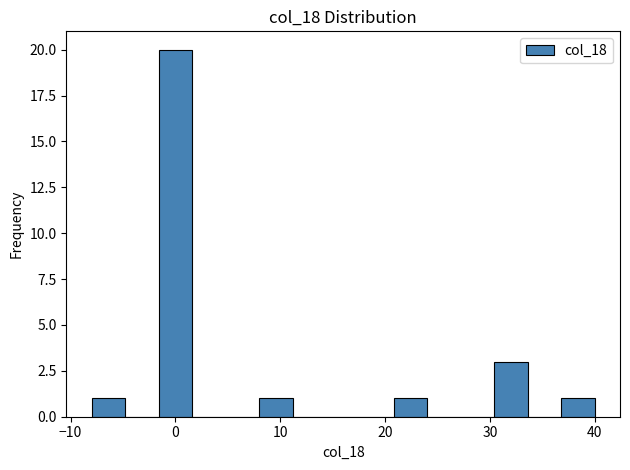

Read against the x-axis, roughly where is the centre of the tallest bar?

0